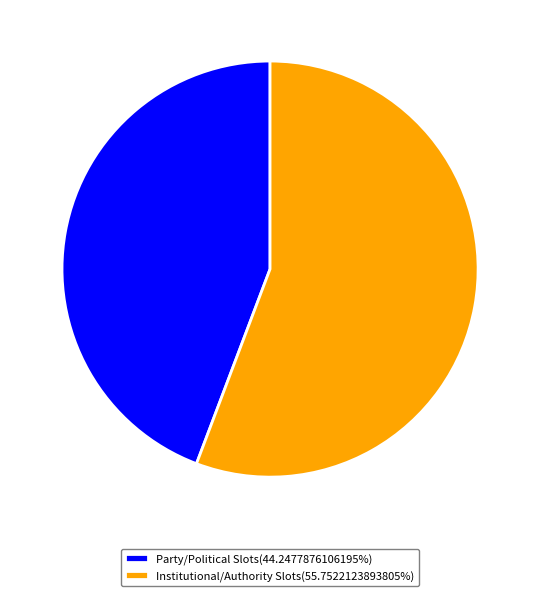

Is the sum of Party/Political Slots(44.2477876106195%) and Institutional/Authority Slots(55.7522123893805%) greater than half?

Yes